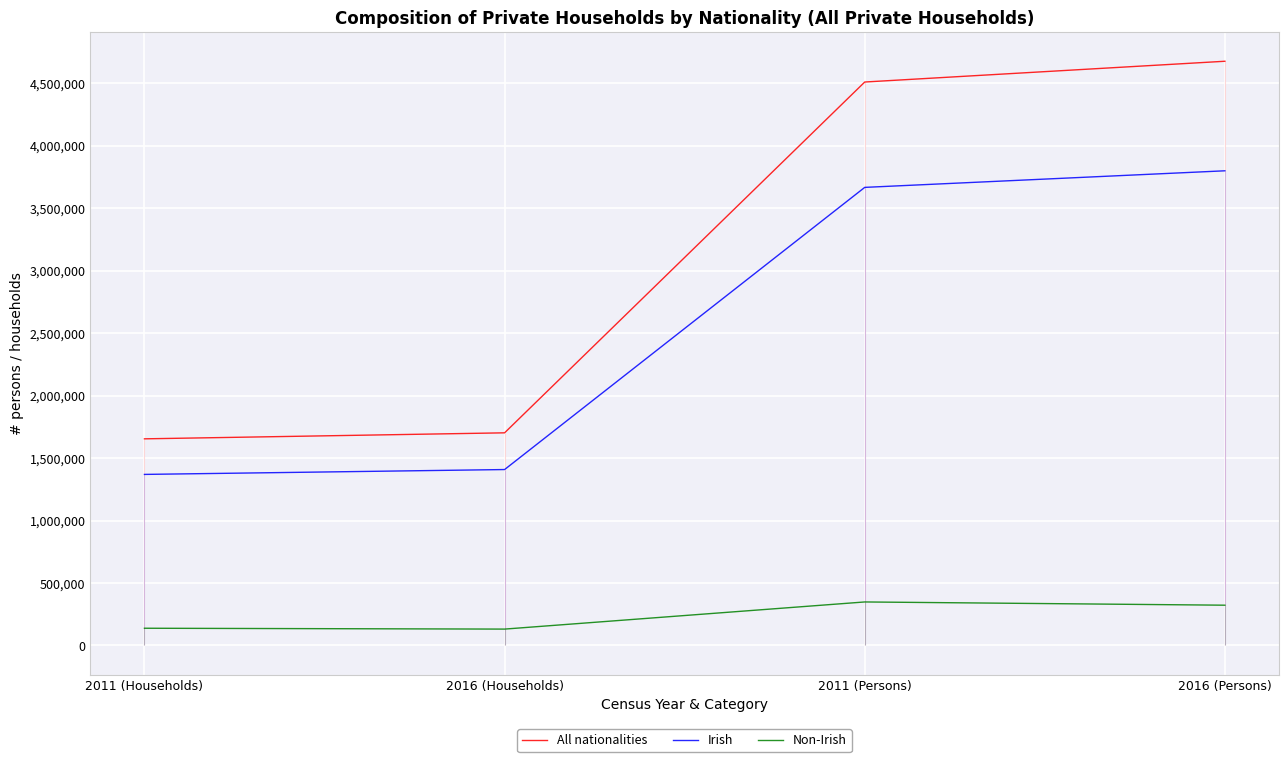

Rank the series by their maximum value, from highest to lowest.

All nationalities, Irish, Non-Irish